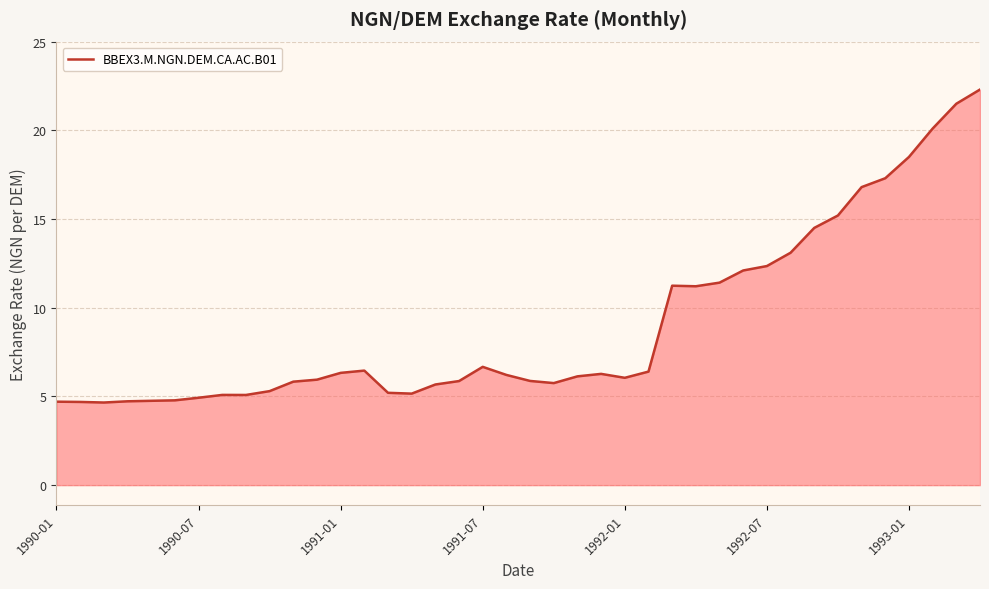

What is the smallest value displayed?

4.7